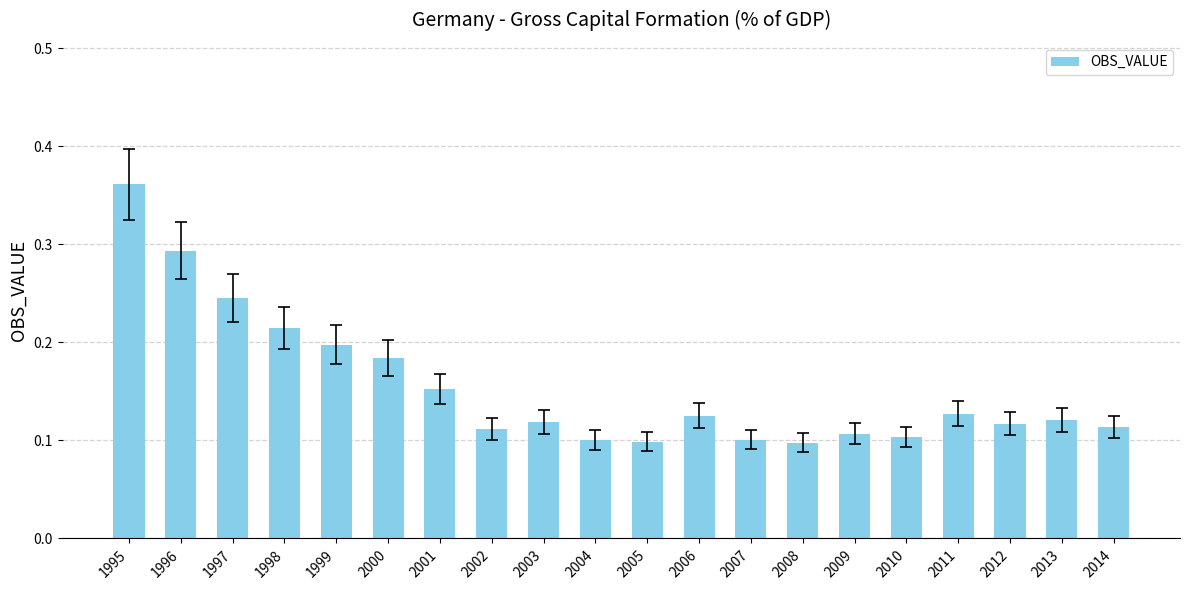

What is the sum of all values?

3.1